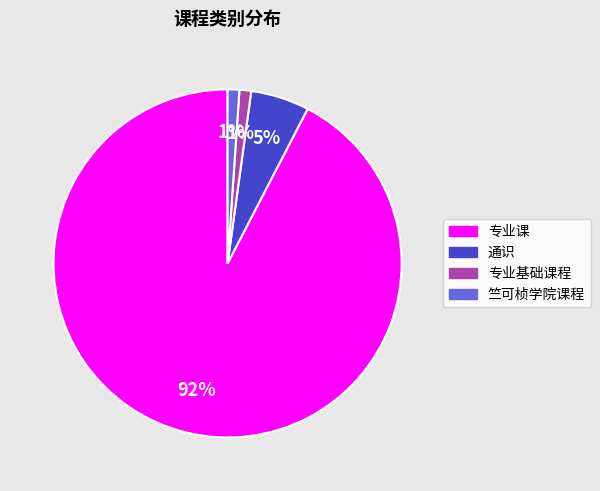

Which has a higher value, 专业课 or 通识?

专业课